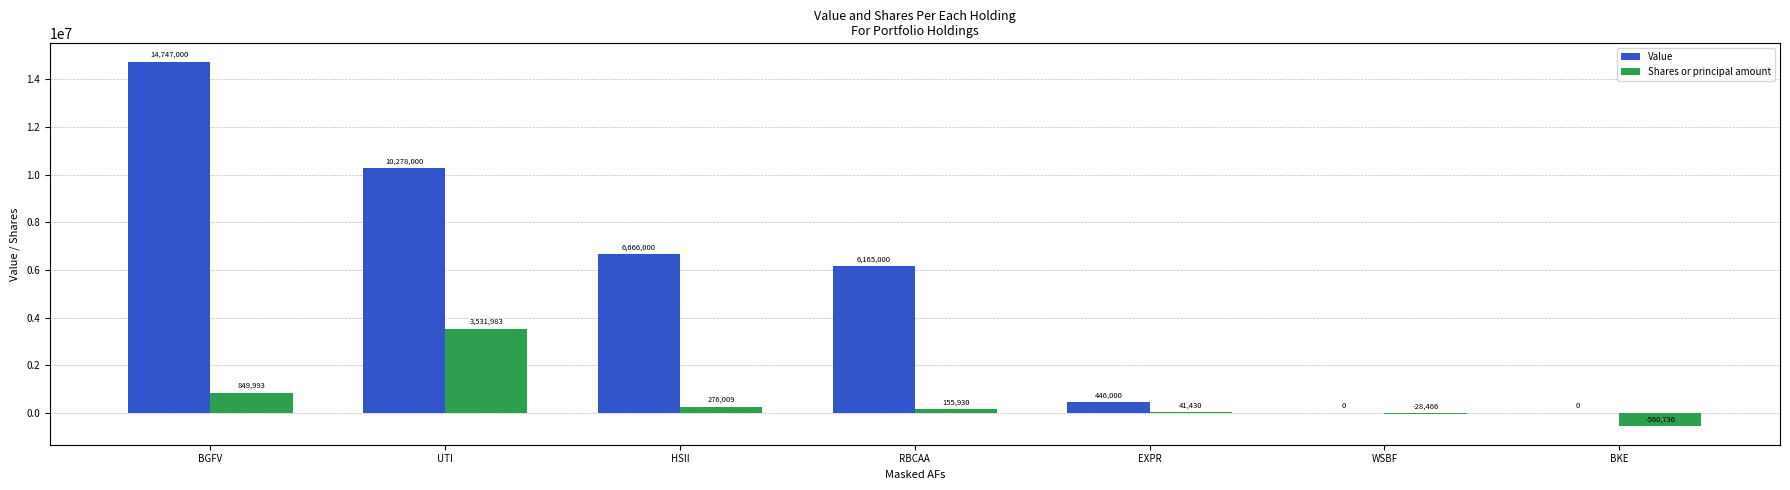

What is the total value across all series at BGFV?

15596993